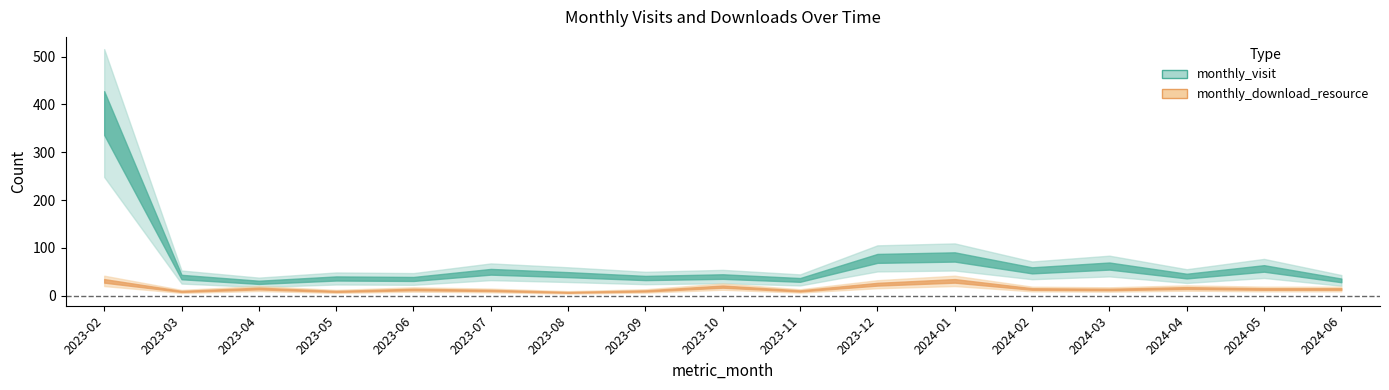

What is the label of the 13th point from the right?

2023-06